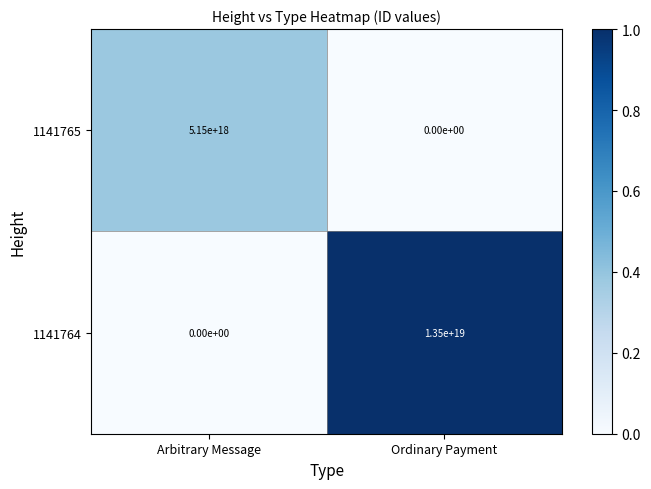

Is the value of 1141764 at Ordinary Payment greater than the value of 1141765 at Ordinary Payment?

Yes